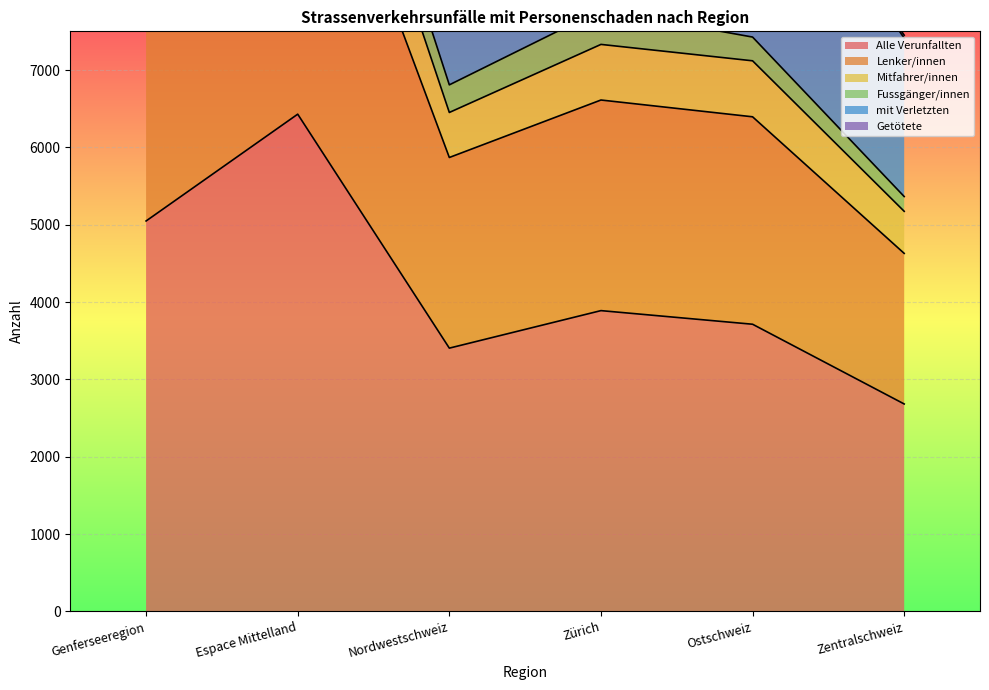

At which label is Alle Verunfallten closest to 4555?

Genferseeregion